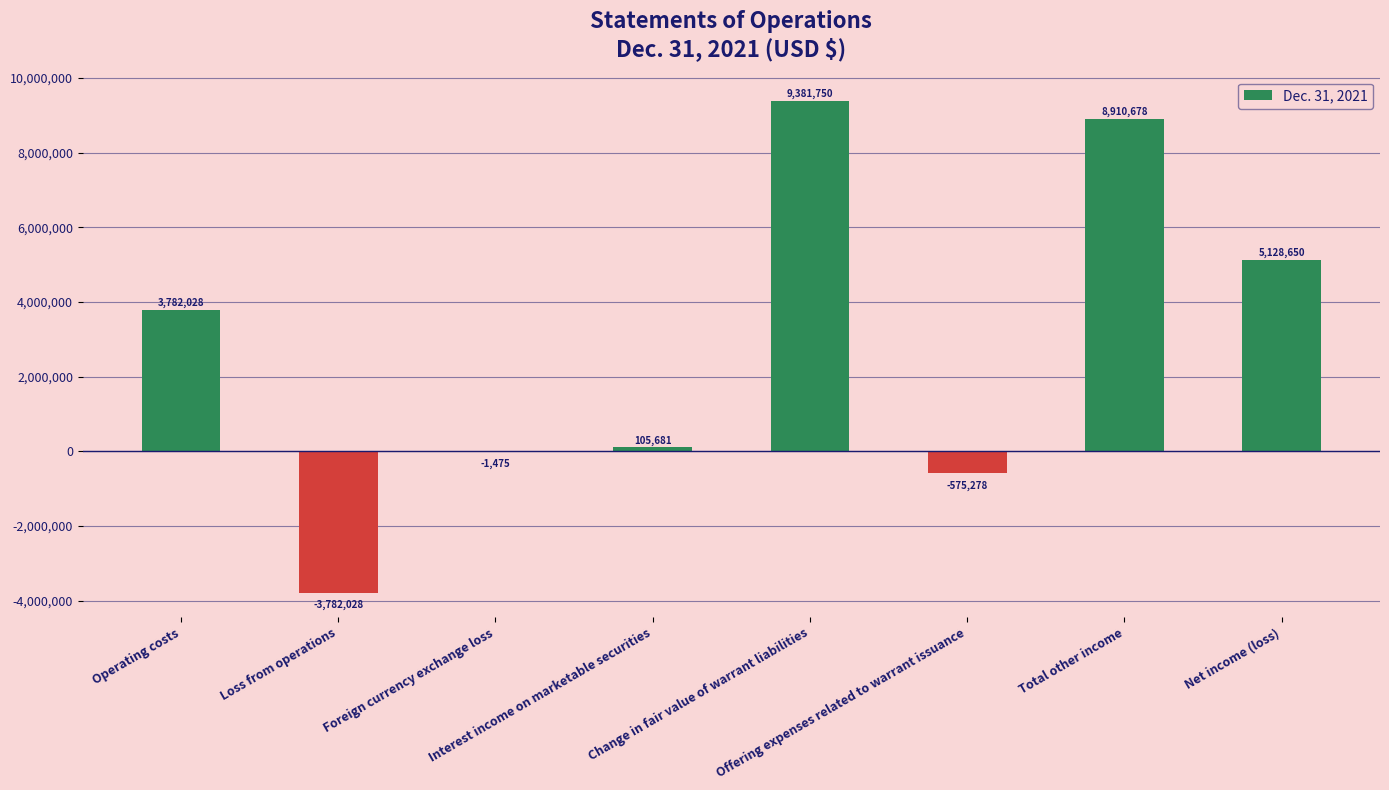

Which has a higher value, Interest income on marketable securities or Net income (loss)?

Net income (loss)